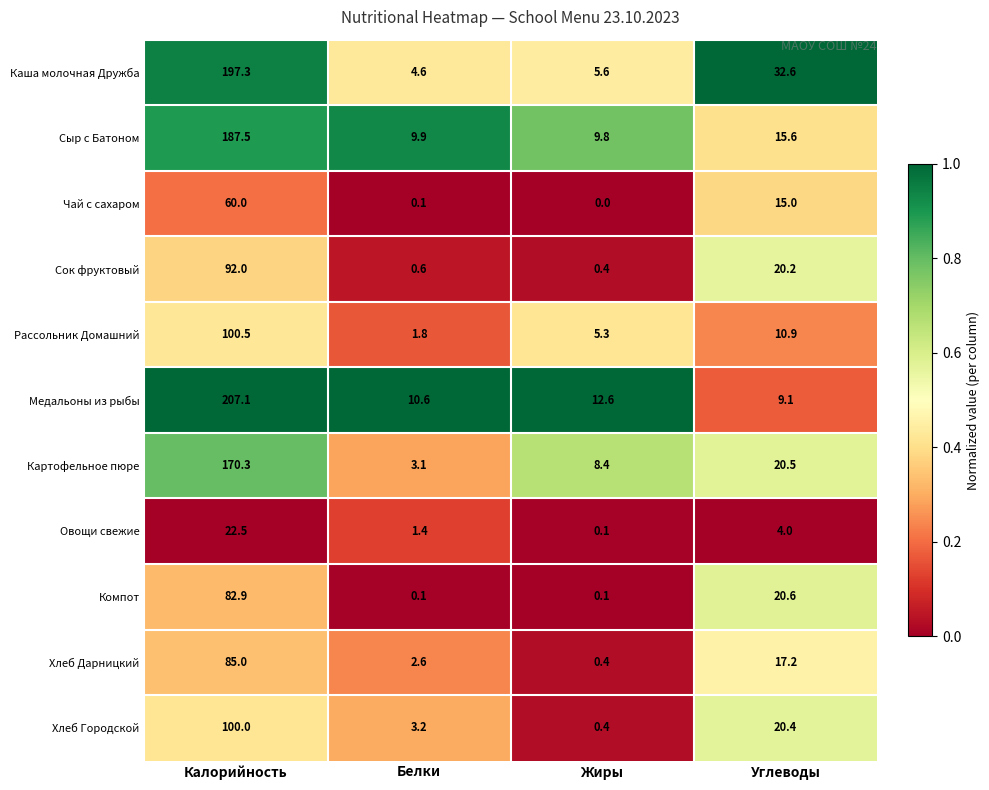

What is the difference between the highest and lowest values at Калорийность?

184.6